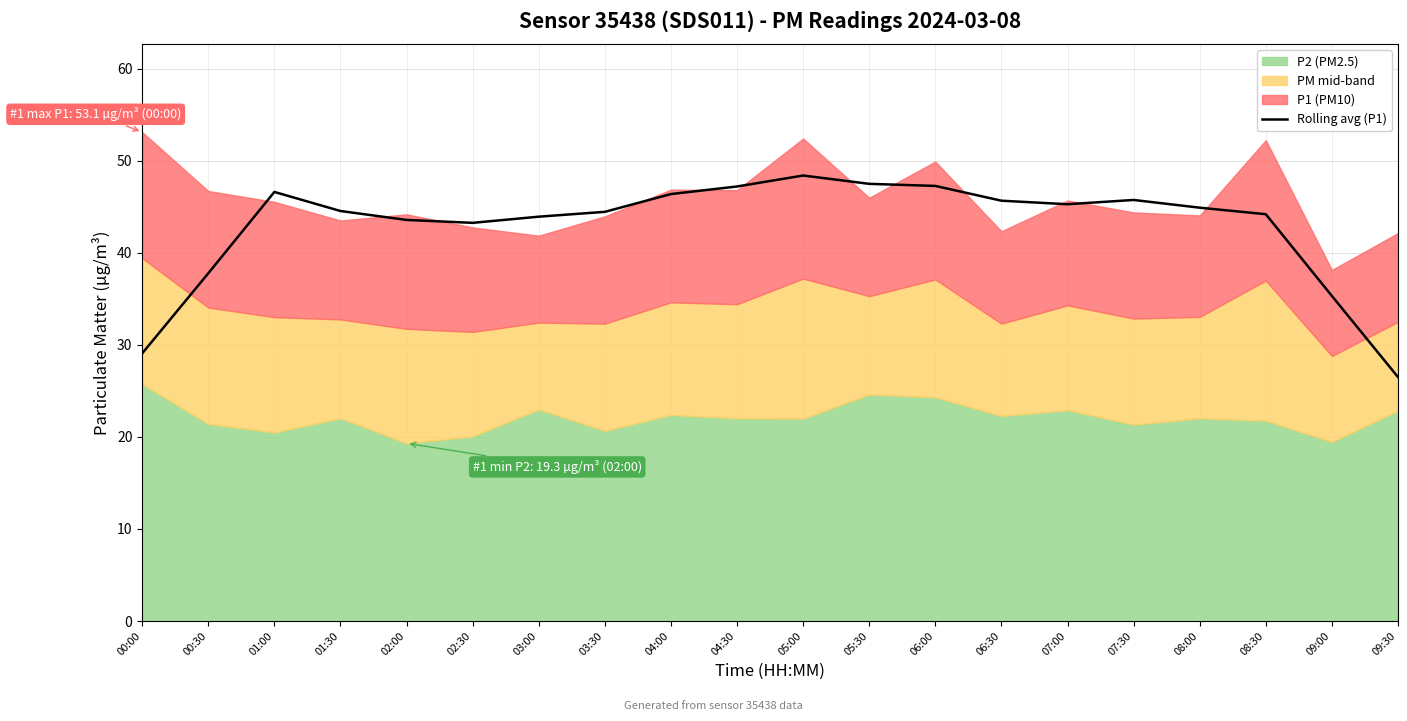

Read the value at 03:00.

43.9